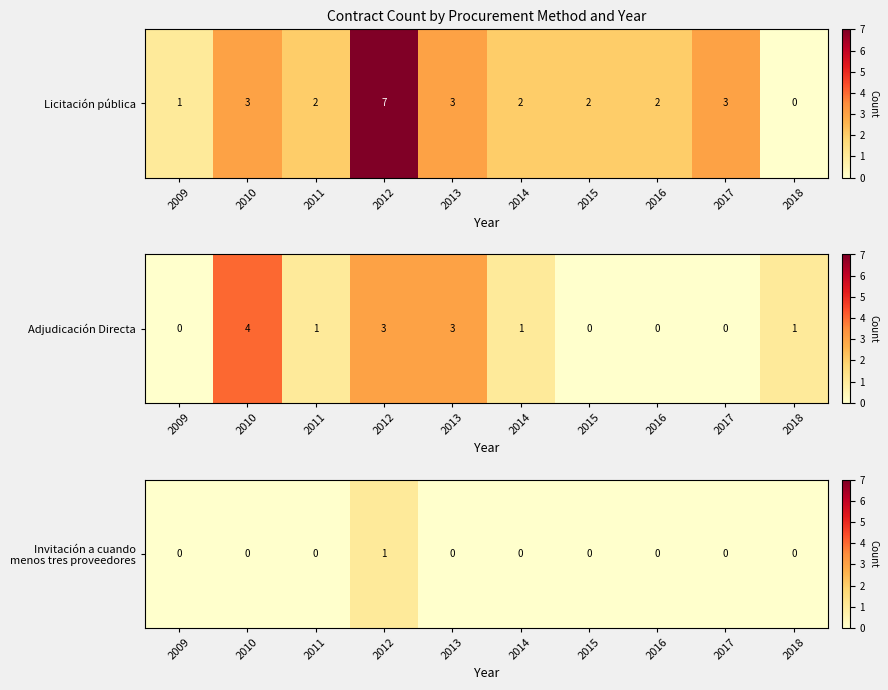

Reading left to right, extract all data points from this chart.

0	0	0	1	0	0	0	0	0	0